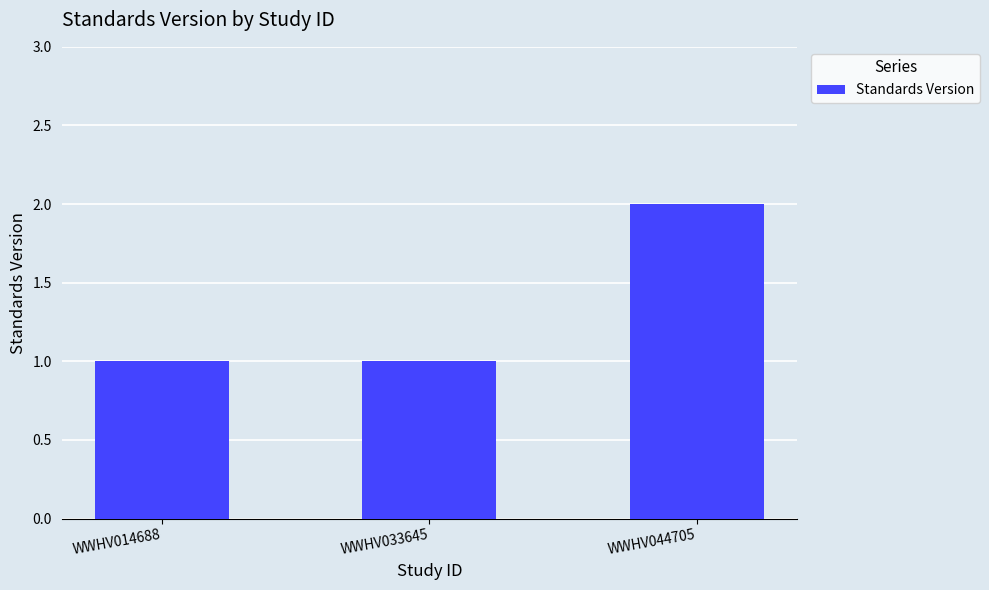

Read the value at WWHV033645.

1